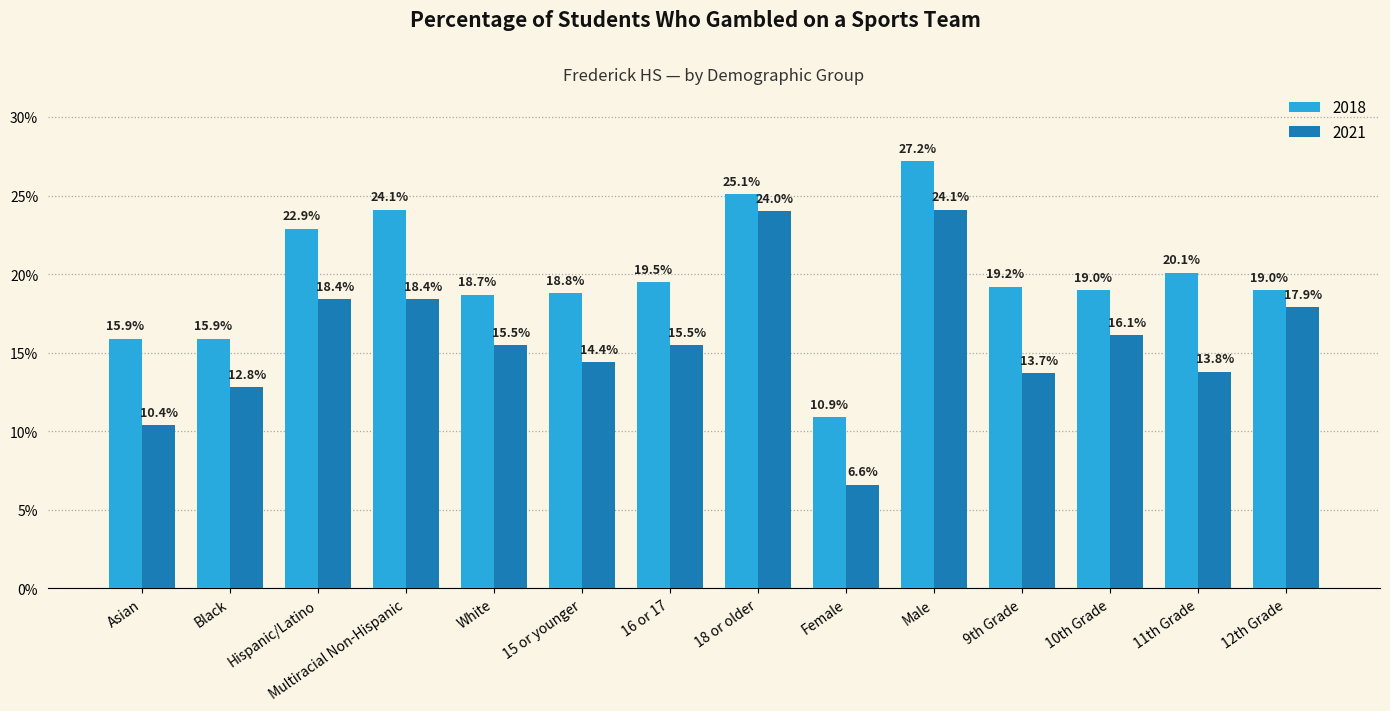

What are all the series names shown in the legend?

2018, 2021